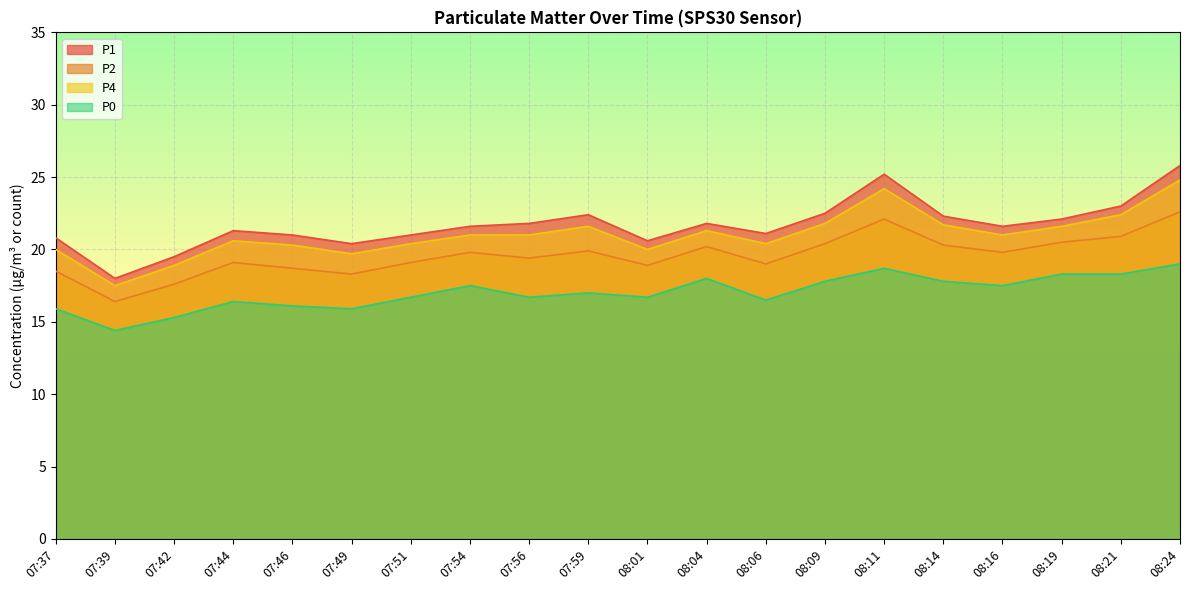

What is the sum of all P2 values?

391.5